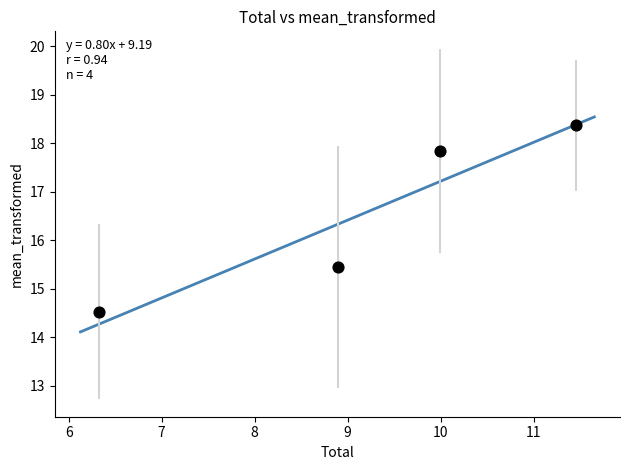

What Y value in the scatter plot is closest to 16?

15.4